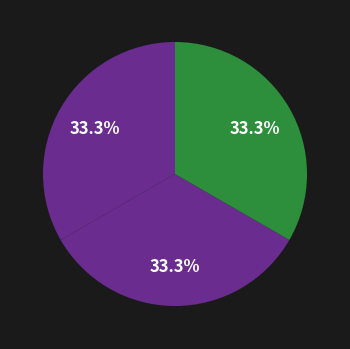

Do დიმიტრი ნიკოლოზის ძე მიხაილოვი and ევგენია კონსტანტინეს ასული ვარშავსკი together represent more than half of the pie?

Yes